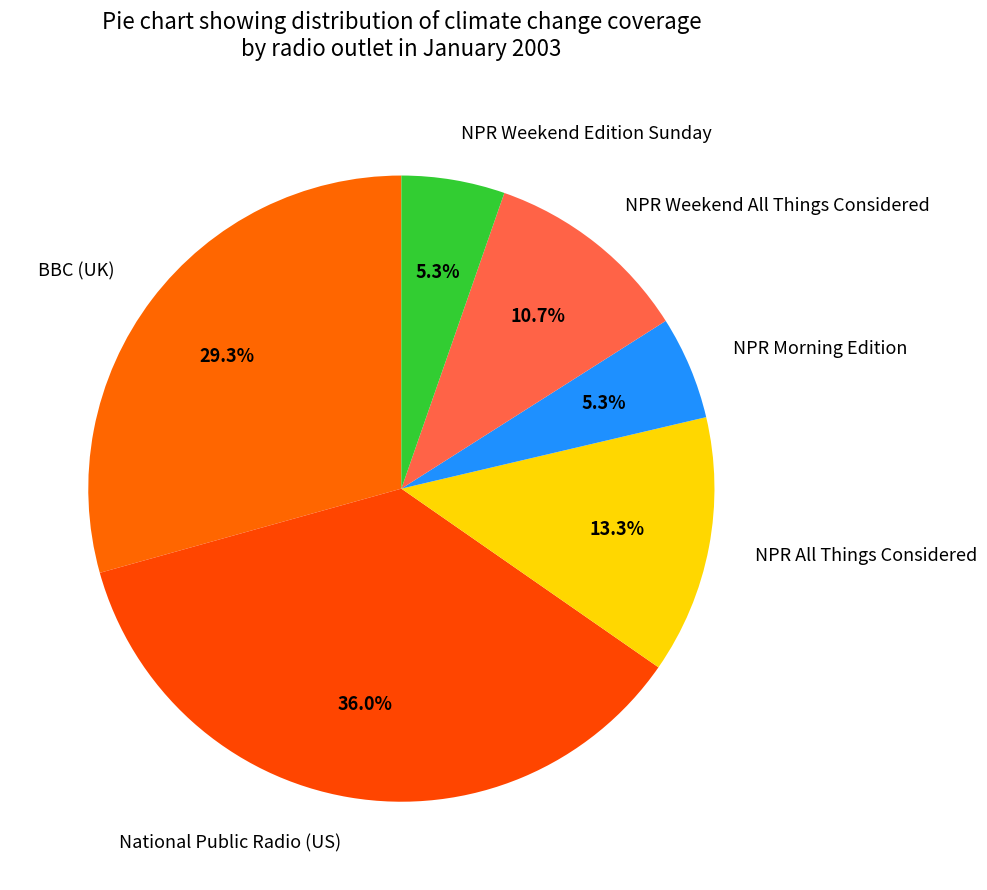

Is there a majority slice in this chart?

No